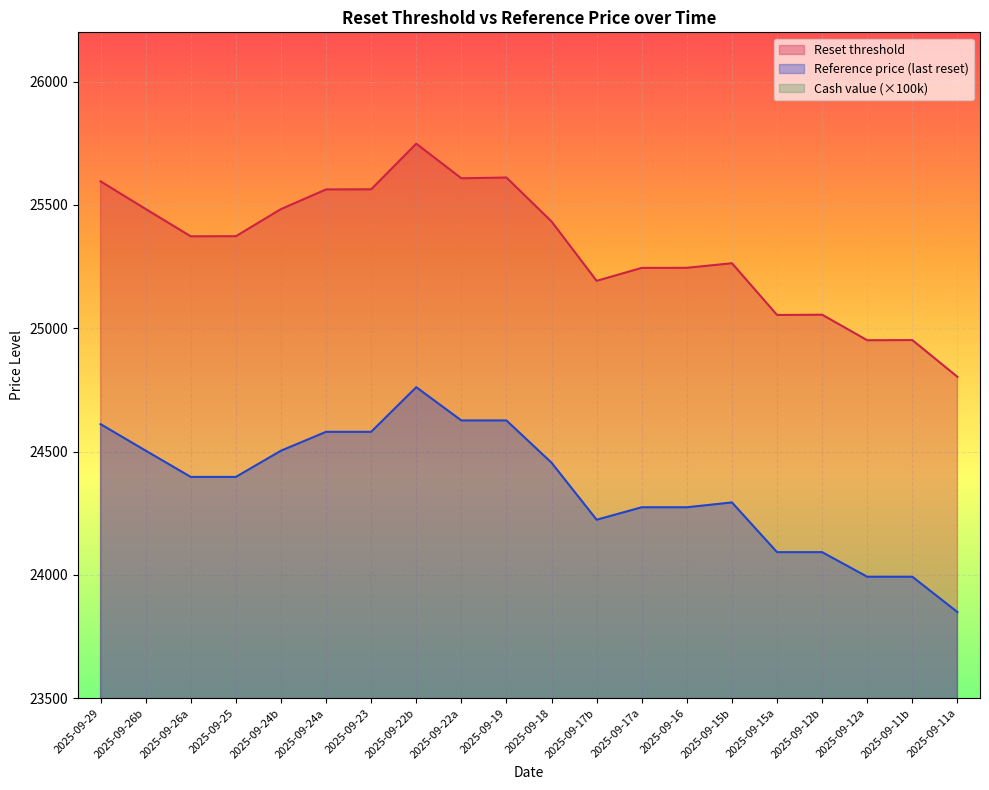

Read the Reset threshold value at 2025-09-25.

25373.2